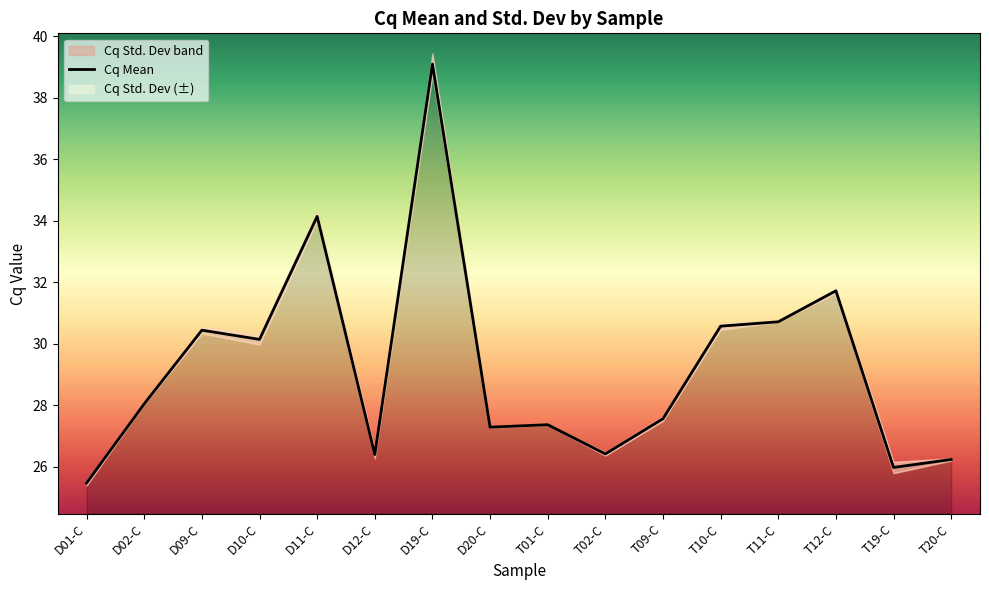

Rank the categories by value from highest to lowest.

D19-C, D11-C, T12-C, T11-C, T10-C, D09-C, D10-C, D02-C, T09-C, T01-C, D20-C, T02-C, D12-C, T20-C, T19-C, D01-C